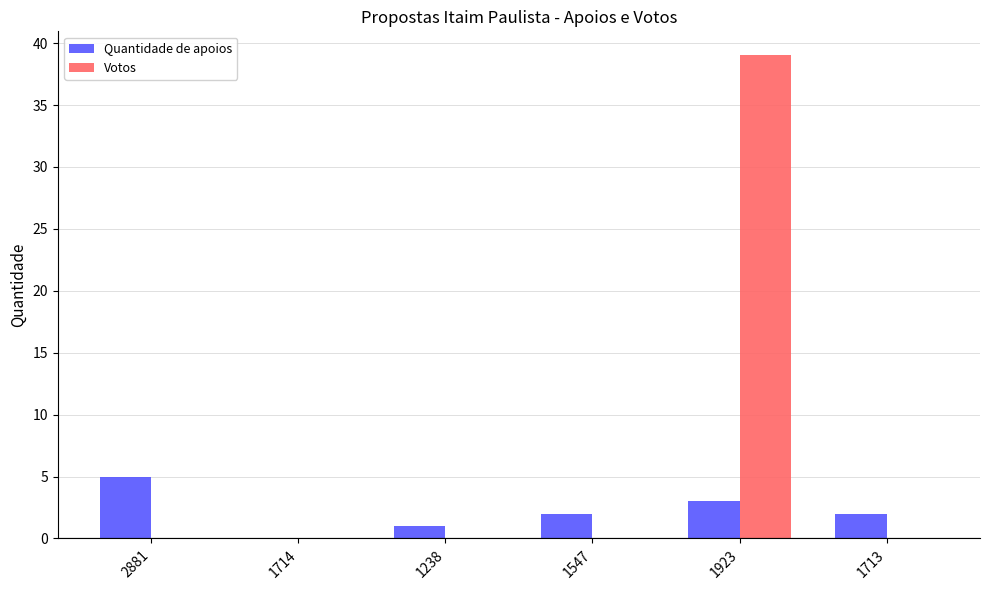

At which label does Quantidade de apoios reach its peak?

2881